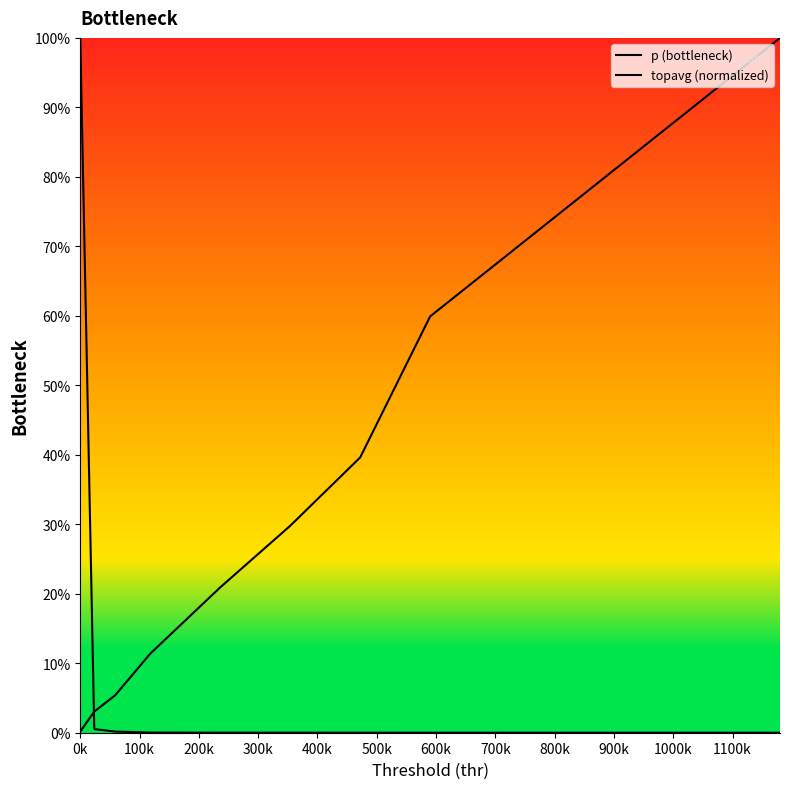

Which series has the widest spread of values?

p (bottleneck)